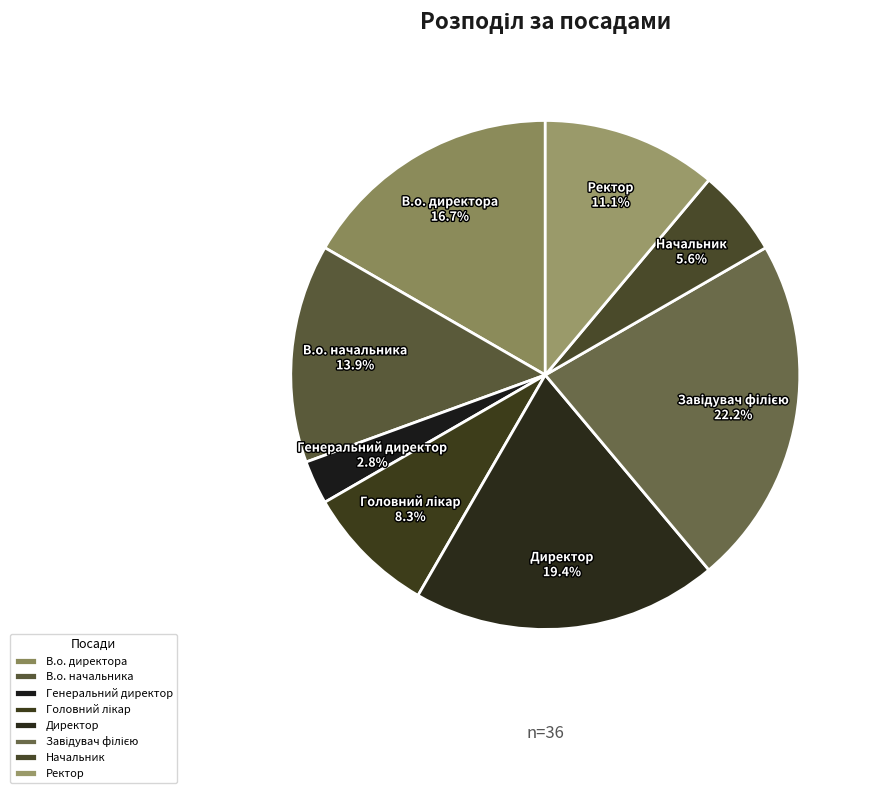

To the nearest percent, what is the average slice percentage?

12%